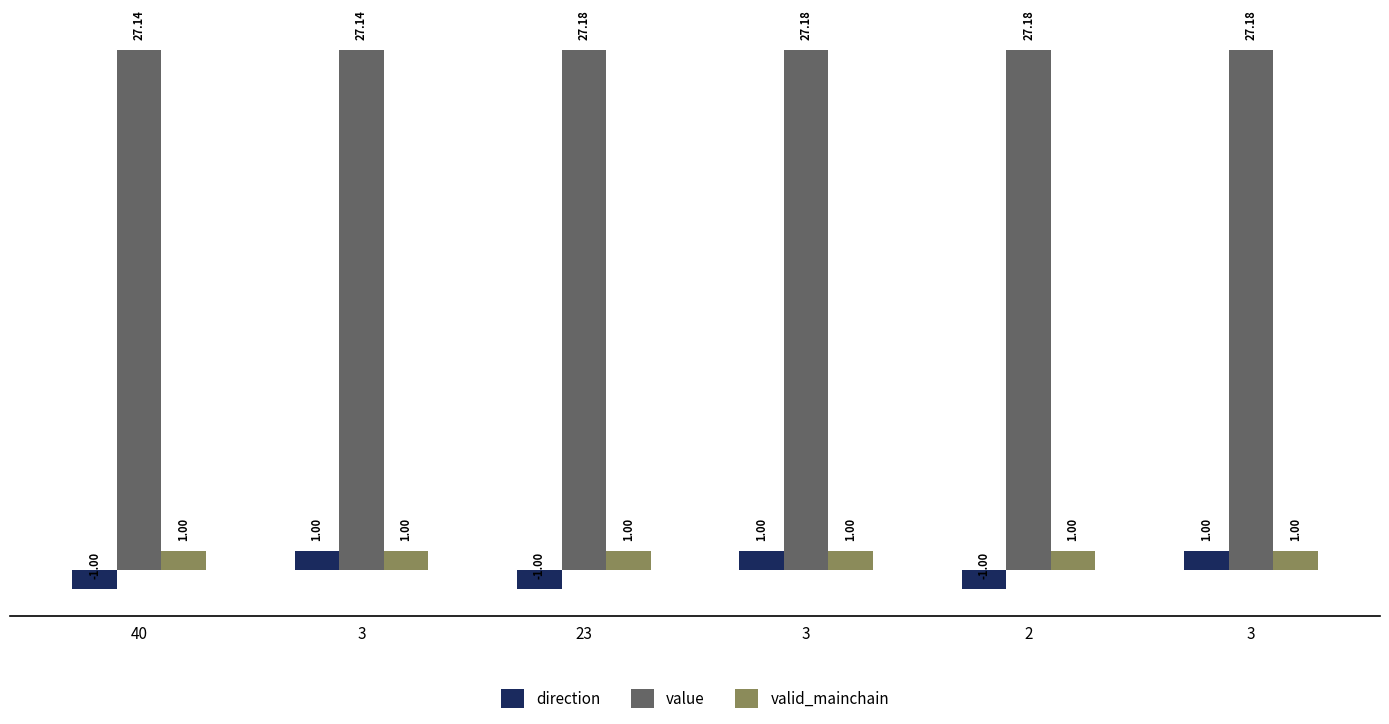

Reading right to left, transcribe all the data shown in this chart.

direction: 3=1.0	2=-1.0	3=1.0	23=-1.0	3=1.0	40=-1.0
value: 3=27.2	2=27.2	3=27.2	23=27.2	3=27.1	40=27.1
valid_mainchain: 3=1.0	2=1.0	3=1.0	23=1.0	3=1.0	40=1.0